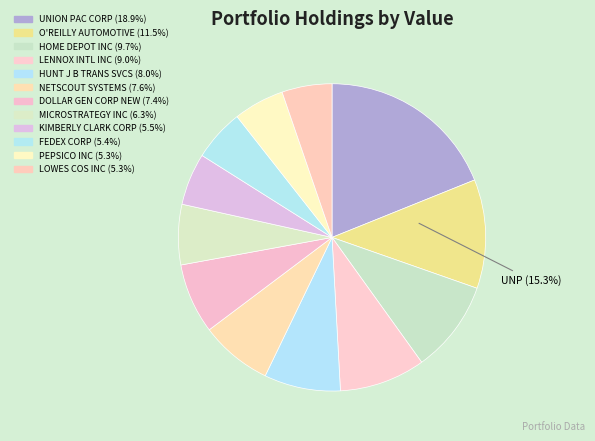

Is HOME DEPOT INC the majority of the pie?

No